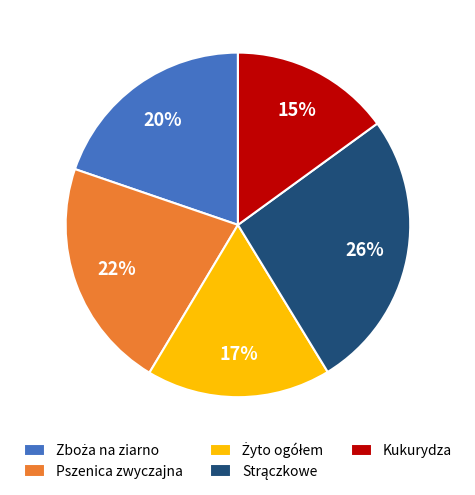

Is there any slice that represents more than half of the pie?

No